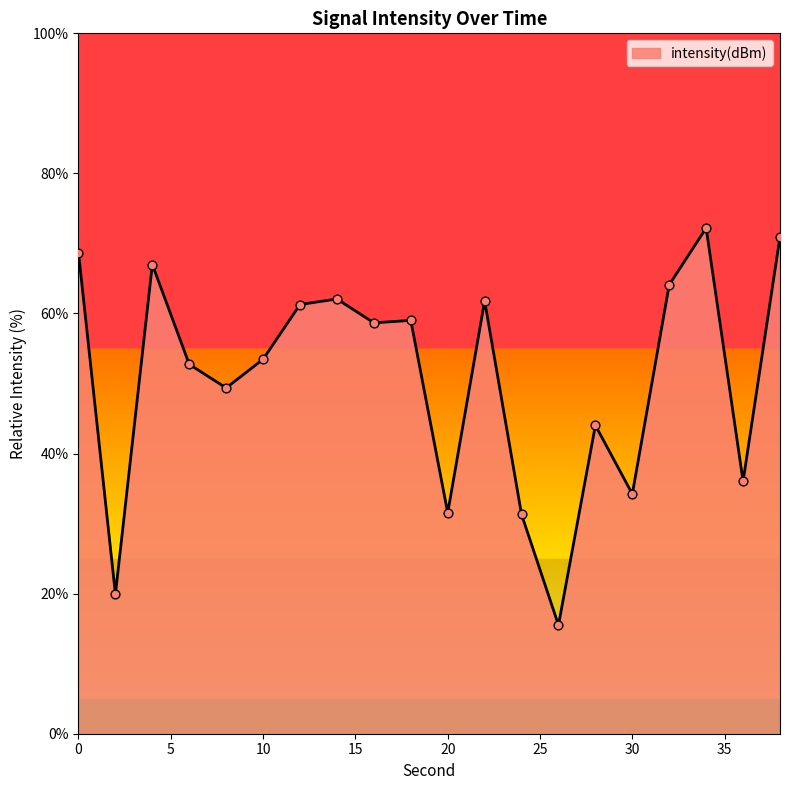

What is the difference between the maximum and minimum values?

56.7